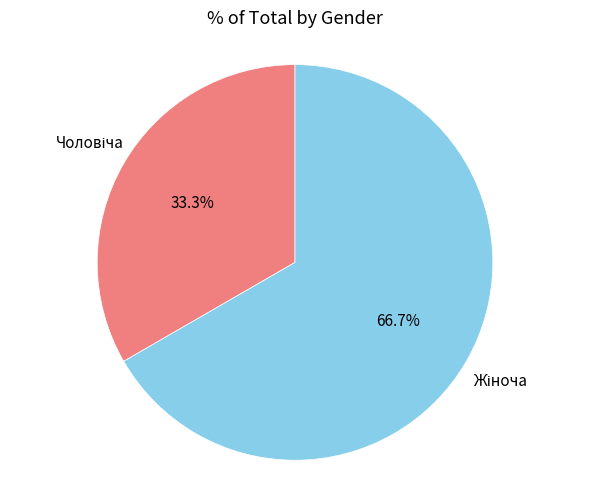

Which slice is the largest?

Жіноча